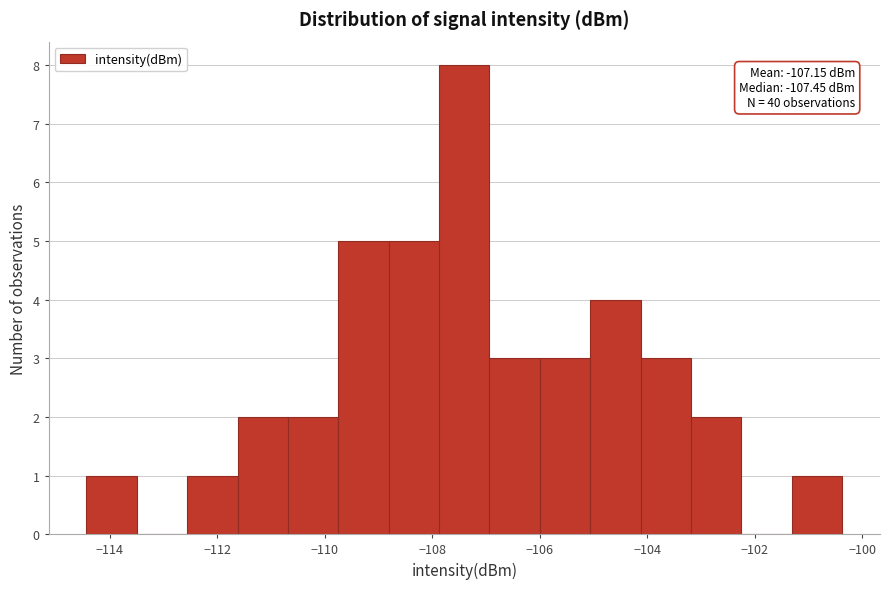

Which range on the x-axis has the tallest bar?

-107.8 to -107.0